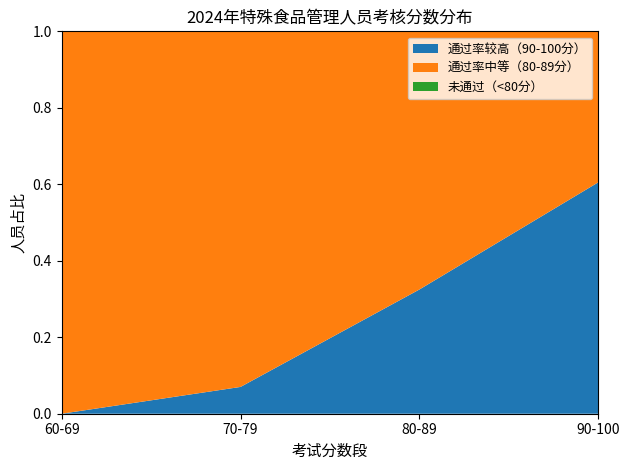

What is the total value across all series at 60-69?

1.0